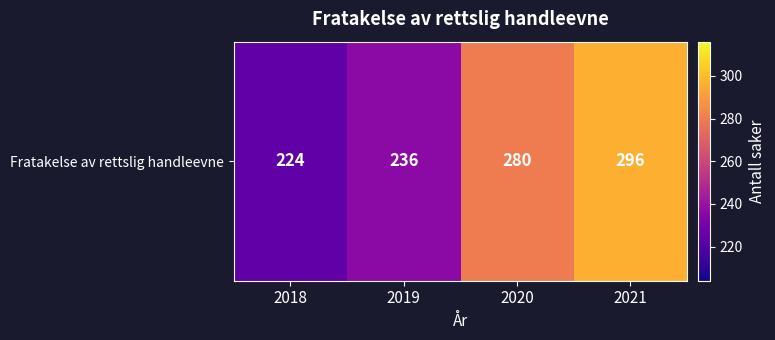

Between 2020 and 2019, which is larger?

2020